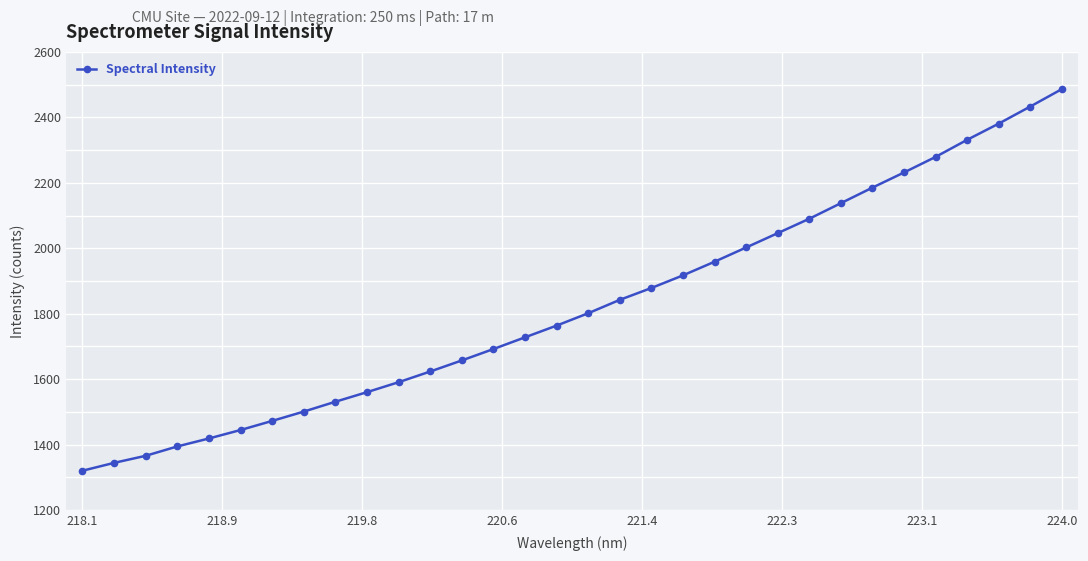

What is the minimum value shown in the chart?

1320.2